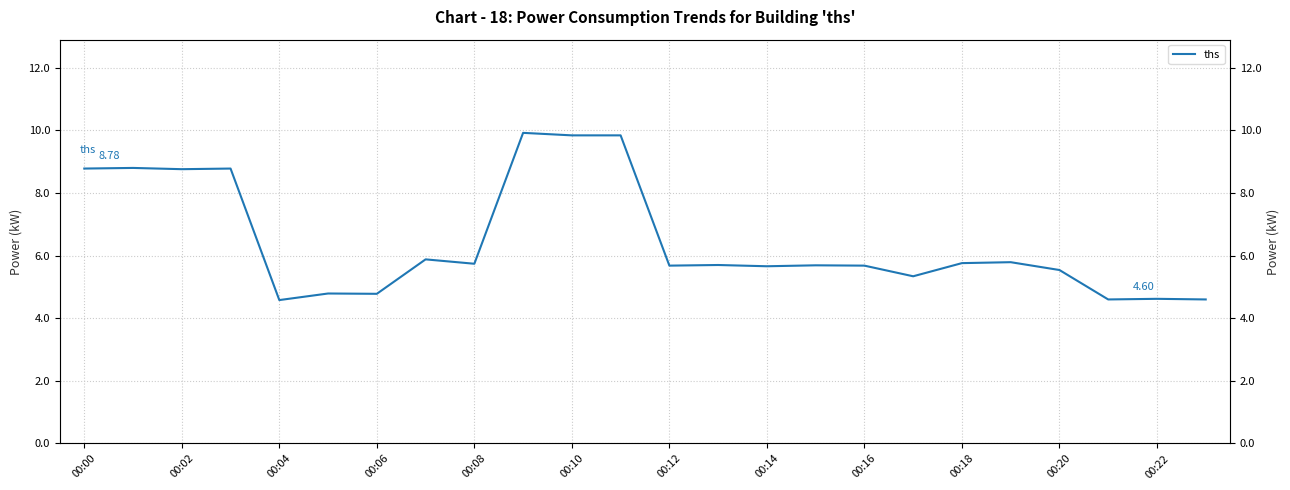

What is the label of the 10th point from the right?

00:14